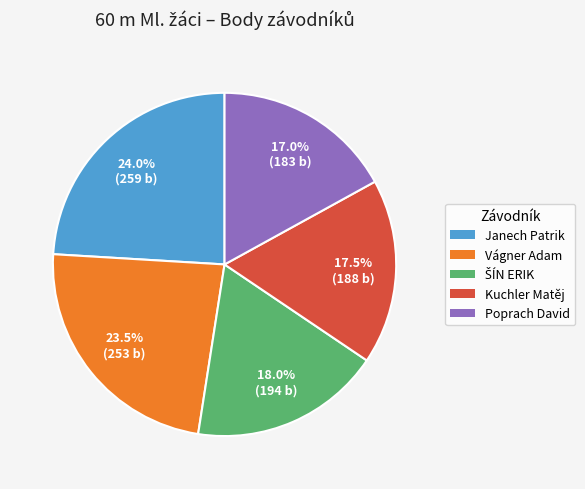

Which slice is the largest?

Janech Patrik